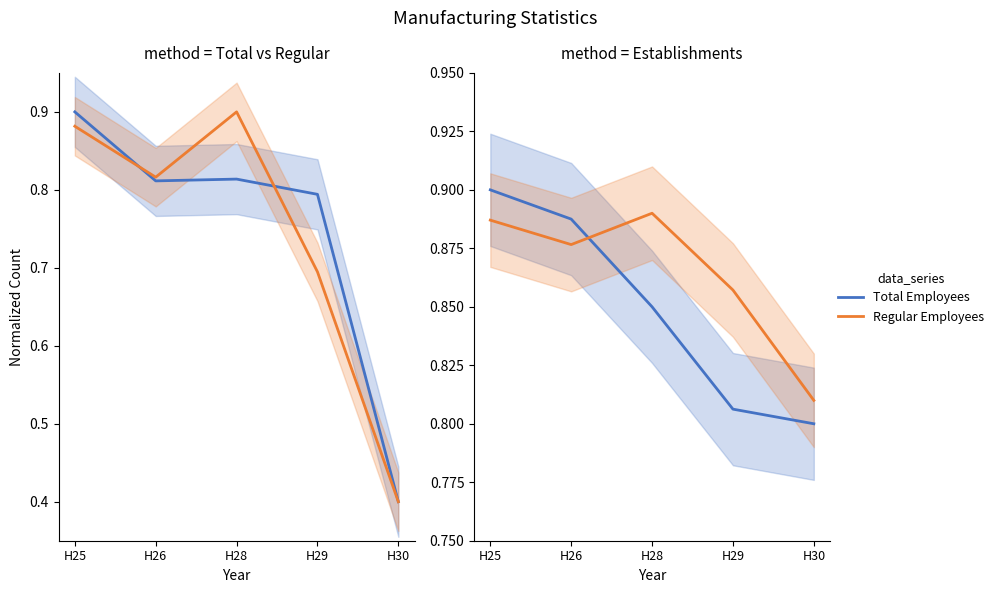

Reading right to left, extract all data points from this chart.

Total Employees: H30=0.4	H29=0.8	H28=0.8	H26=0.8	H25=0.9
Regular Employees: H30=0.4	H29=0.7	H28=0.9	H26=0.8	H25=0.9
Establishments: H30=0.8	H29=0.8	H28=0.9	H26=0.9	H25=0.9
Regular (alt): H30=0.8	H29=0.9	H28=0.9	H26=0.9	H25=0.9